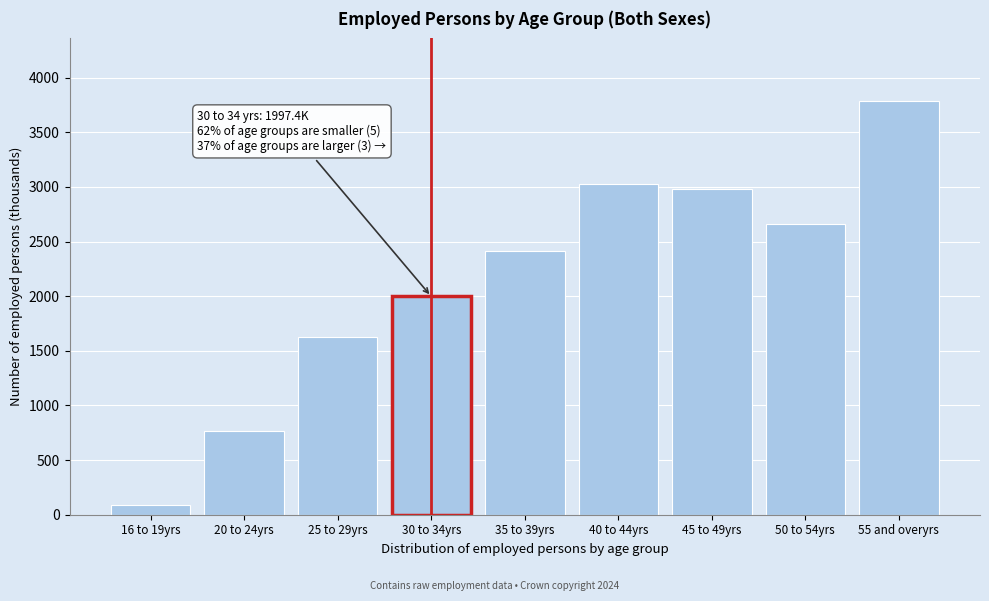

Reading left to right, what are all the values shown in this chart?

16 to 19yrs=86.9	20 to 24yrs=766.9	25 to 29yrs=1629.6	30 to 34yrs=1997.4	35 to 39yrs=2412.9	40 to 44yrs=3022.5	45 to 49yrs=2978.2	50 to 54yrs=2659.3	55 and overyrs=3790.6